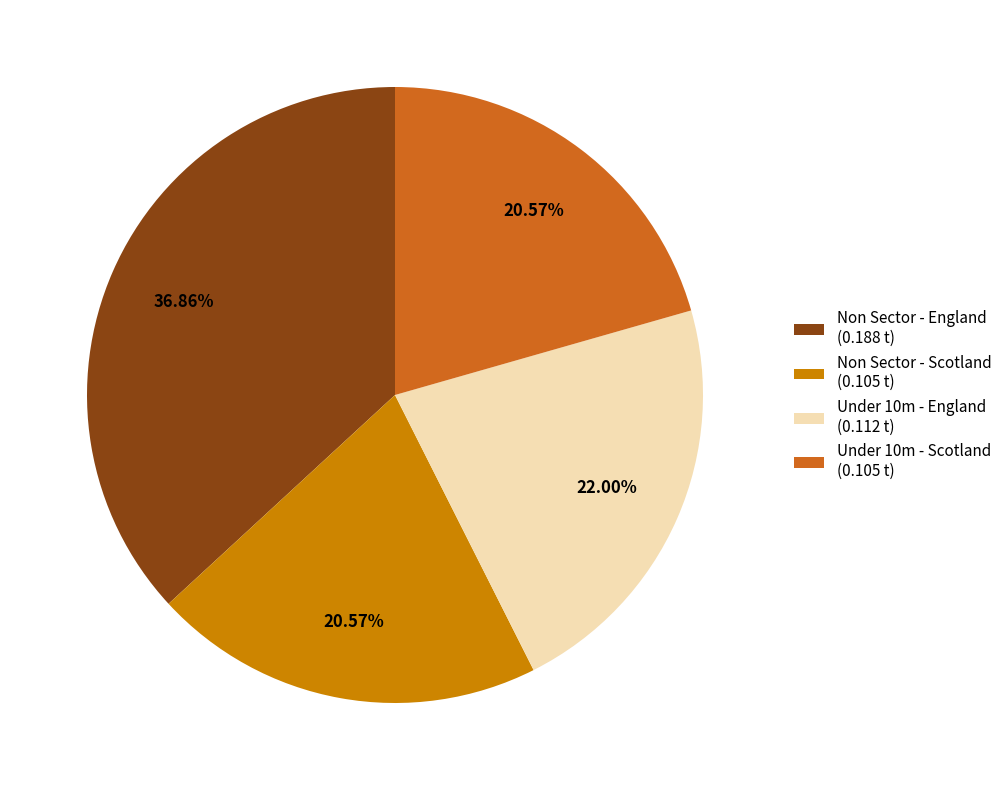

Is it true that Under 10m - England is 12% of the pie?

False